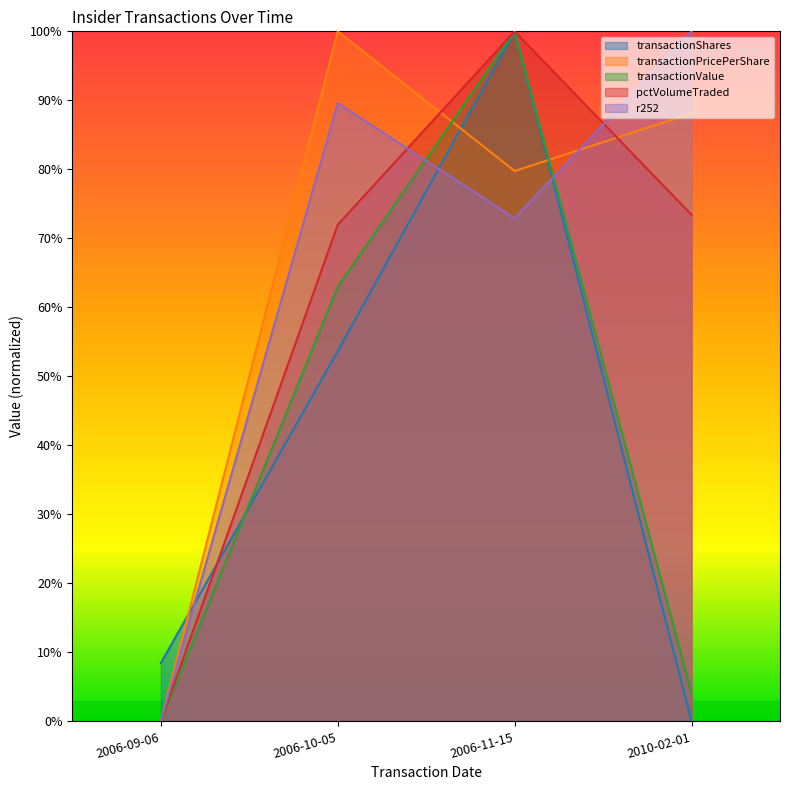

How many interior local peaks does the transactionValue series have?

1